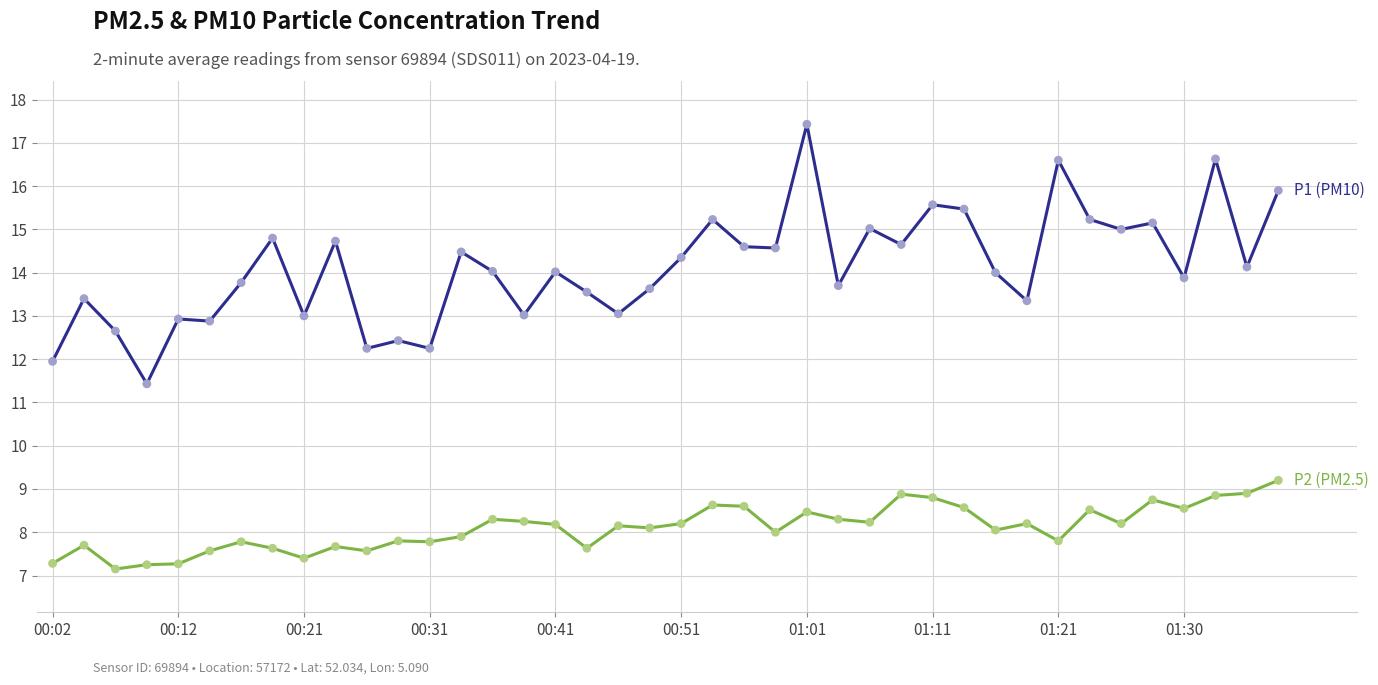

Which series has the largest range (max minus min)?

P1 (PM10)